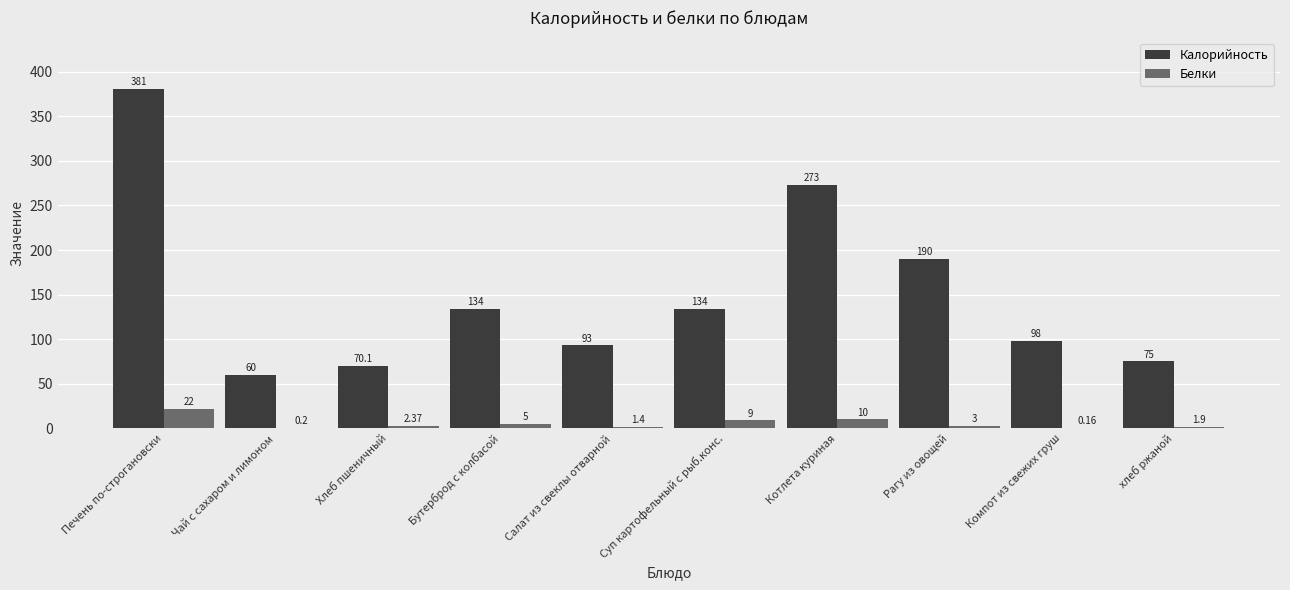

How many distinct data groups are displayed?

2